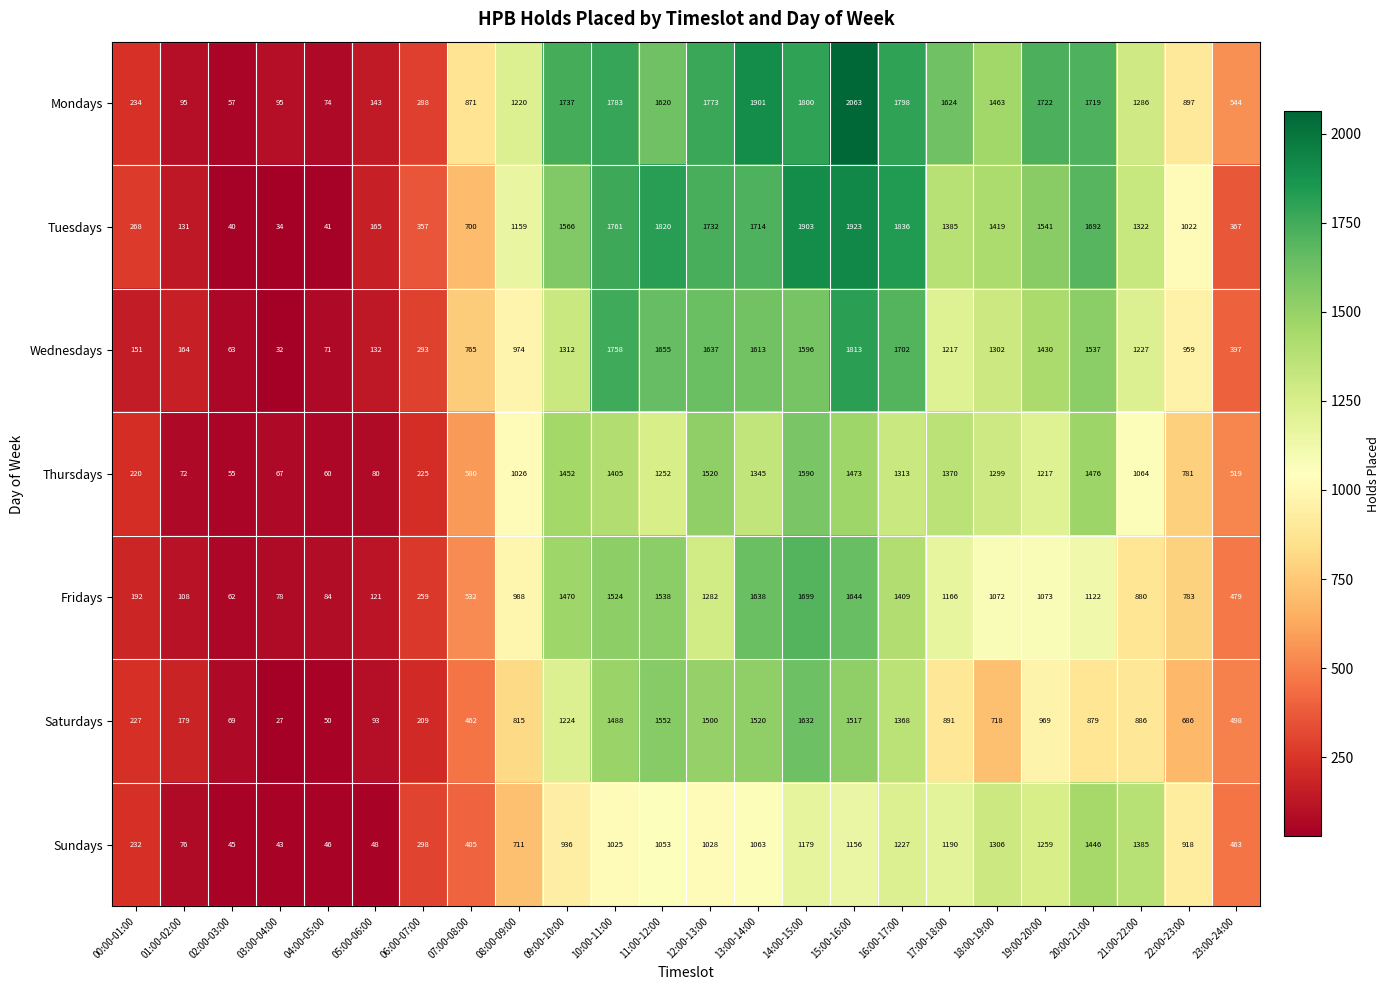

What is the sum of all Thursdays values?

21461